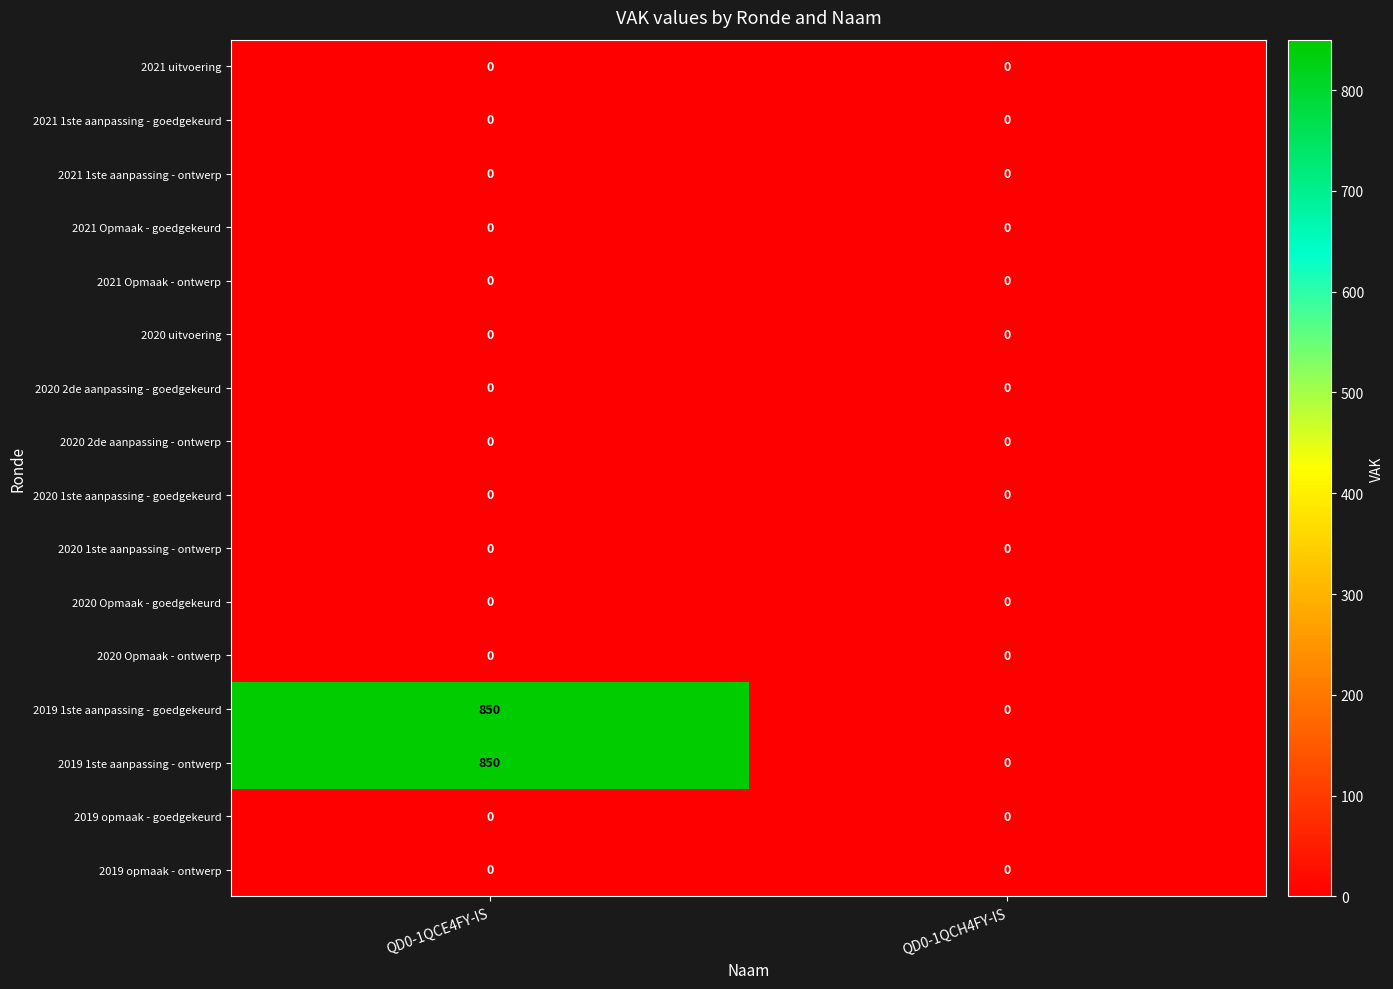

The 2020 1ste aanpassing - ontwerp series shows 0 at QD0-1QCH4FY-IS. True or false?

True